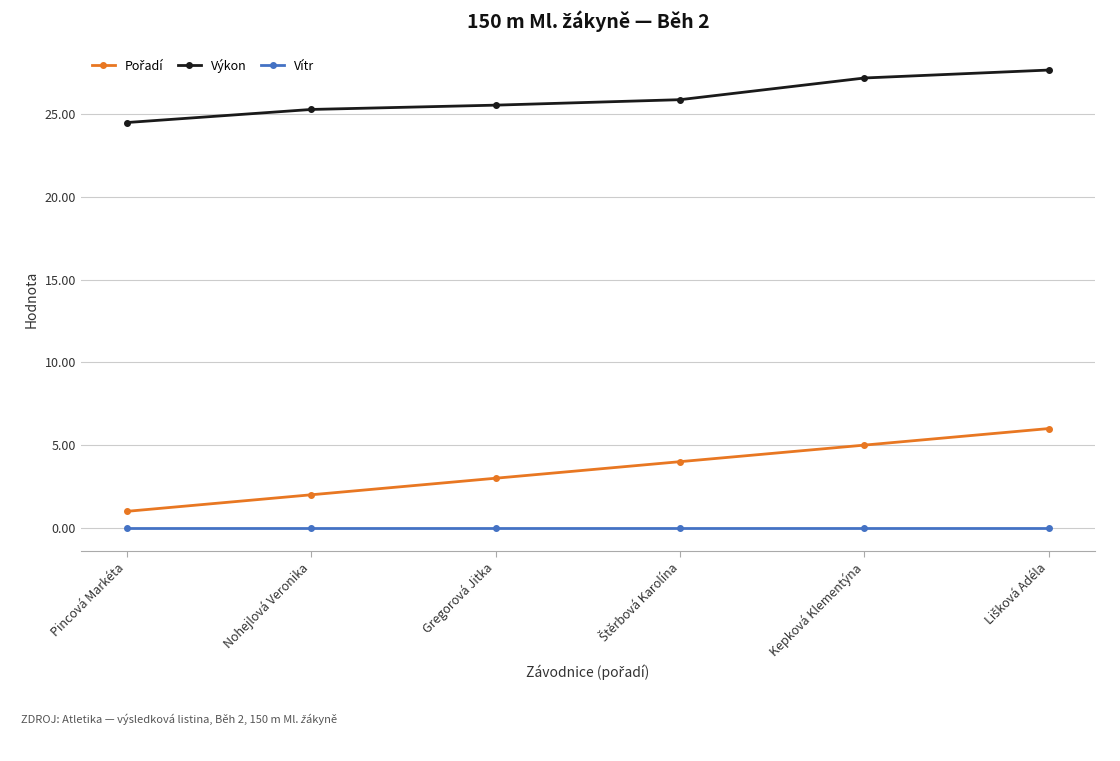

What is the total value across all series at Kepková Klementýna?

32.2